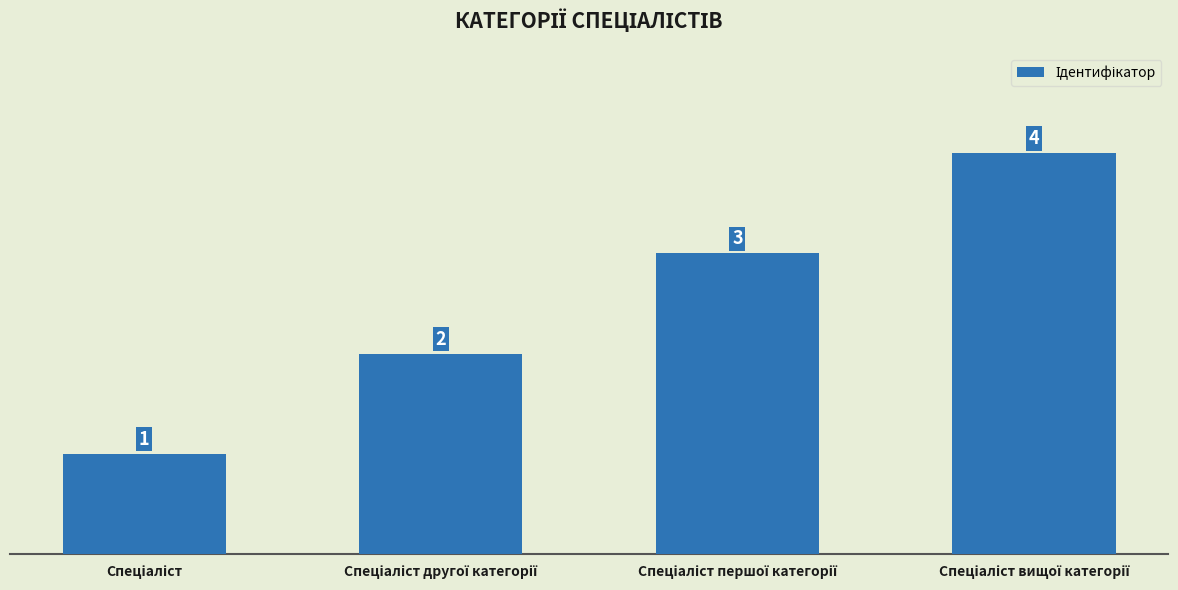

What is the value of the 1st bar from the left?

1